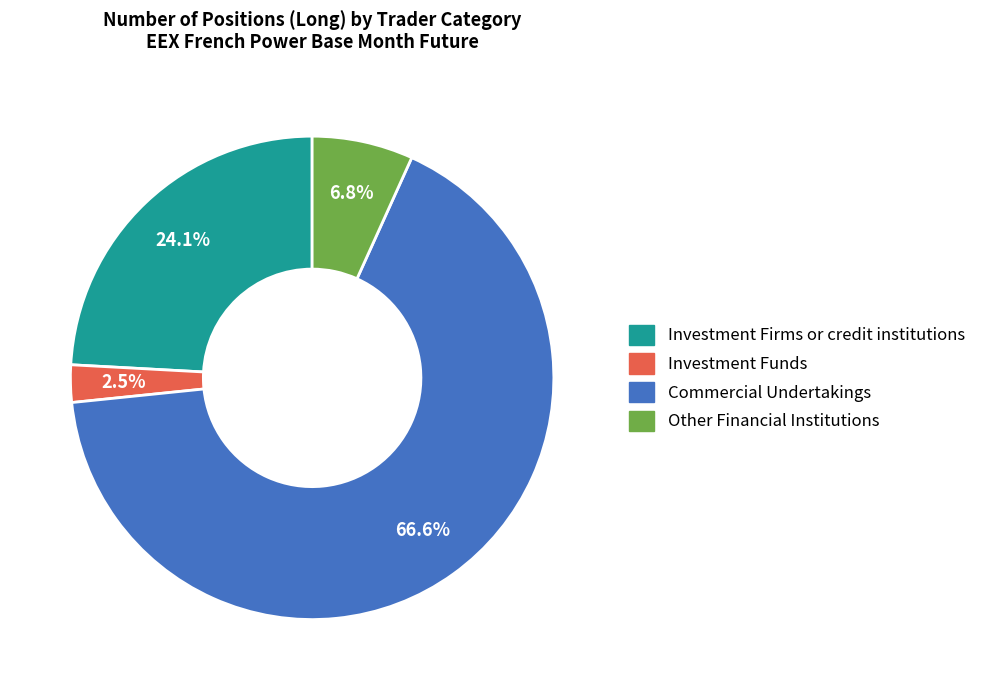

Which category accounts for the majority?

Commercial Undertakings